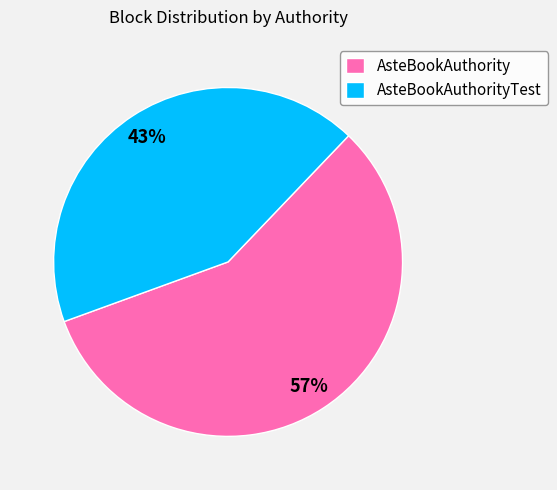

To the nearest percent, what is the combined percentage of AsteBookAuthorityTest and AsteBookAuthority?

100%